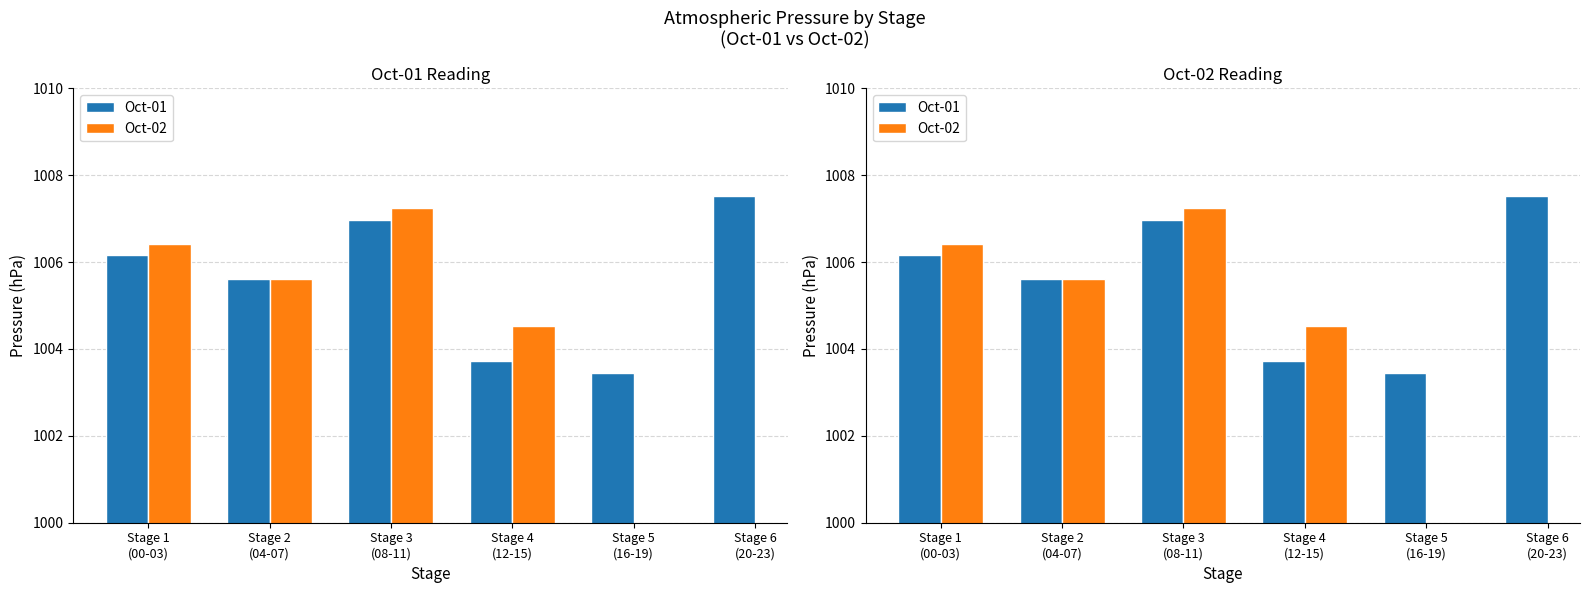

At Stage 2
(04-07), list the series in order from smallest to largest.

Oct-01, Oct-02